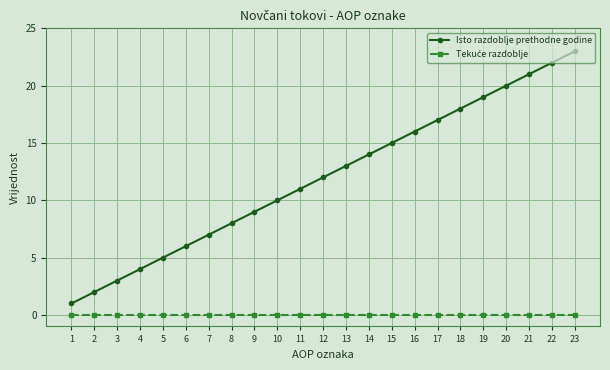

True or false: Isto razdoblje prethodne godine has more than 0 interior local peaks.

False